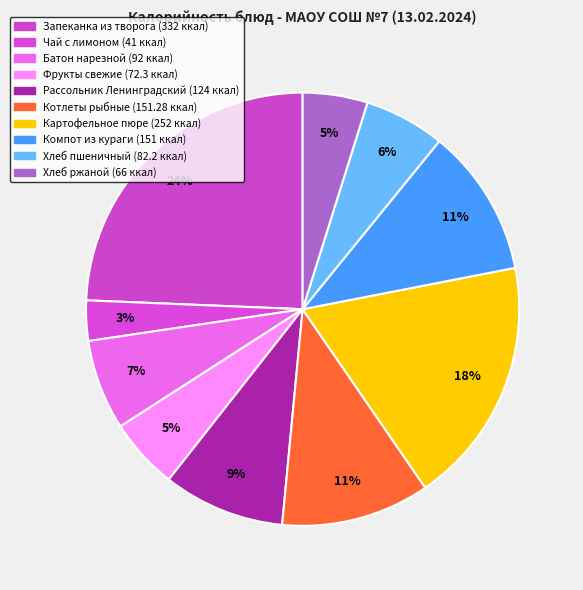

Is it true that Чай с лимоном is 3% of the pie?

True